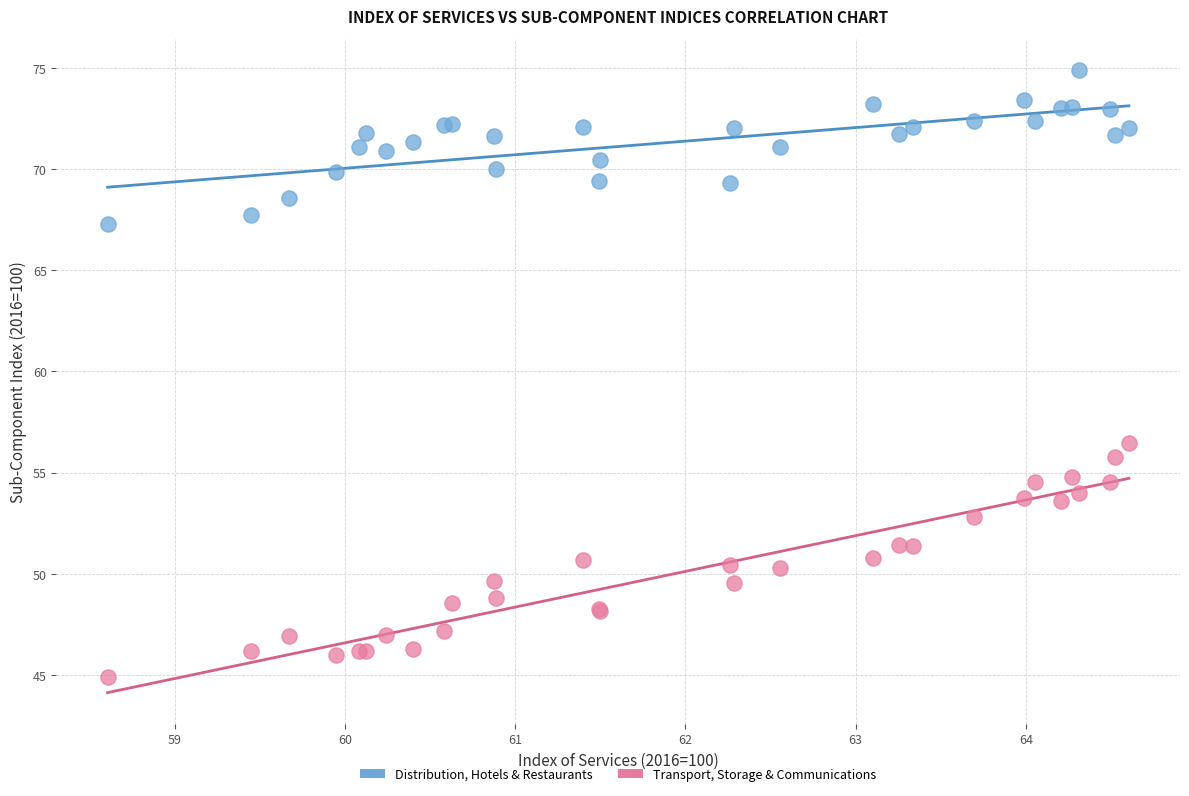

Which series contains the lowest Y value?

Transport, Storage & Communications